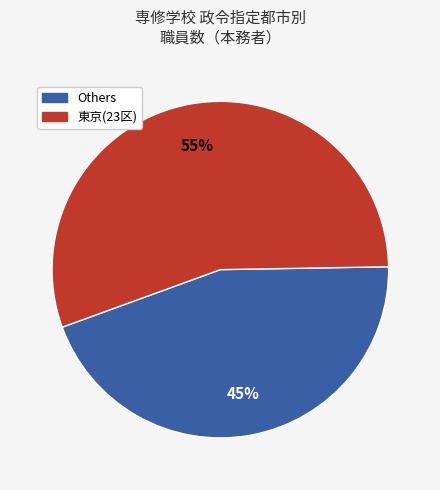

To the nearest percent, what is the average slice percentage?

50%